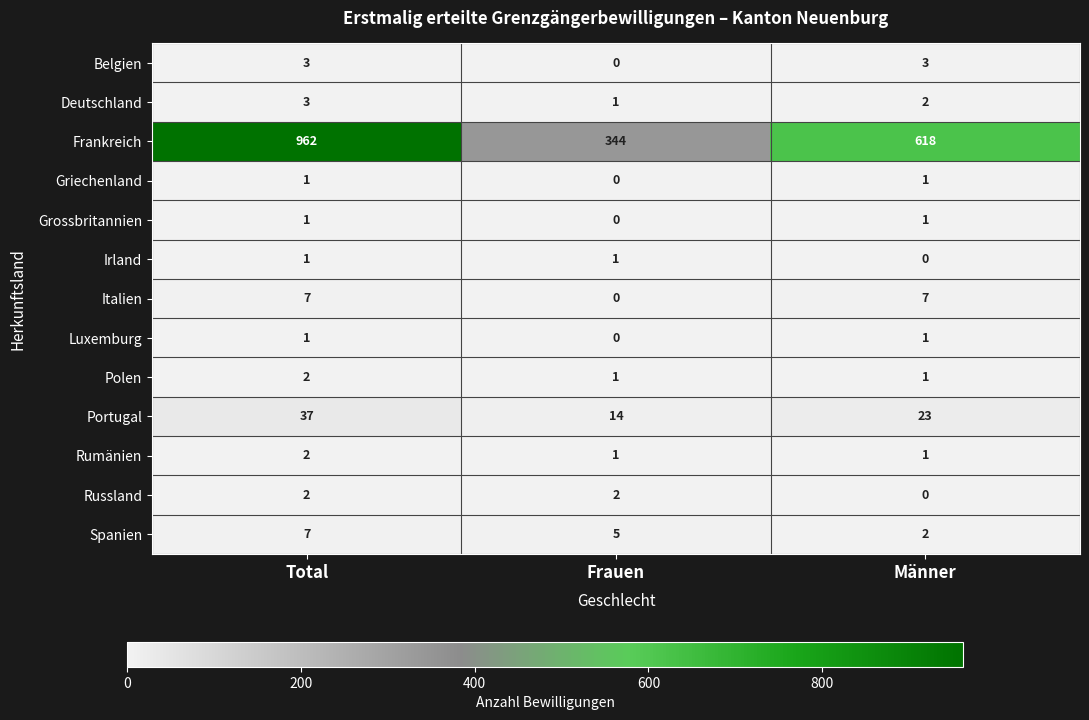

Which series changed the most between Total and Männer?

Frankreich